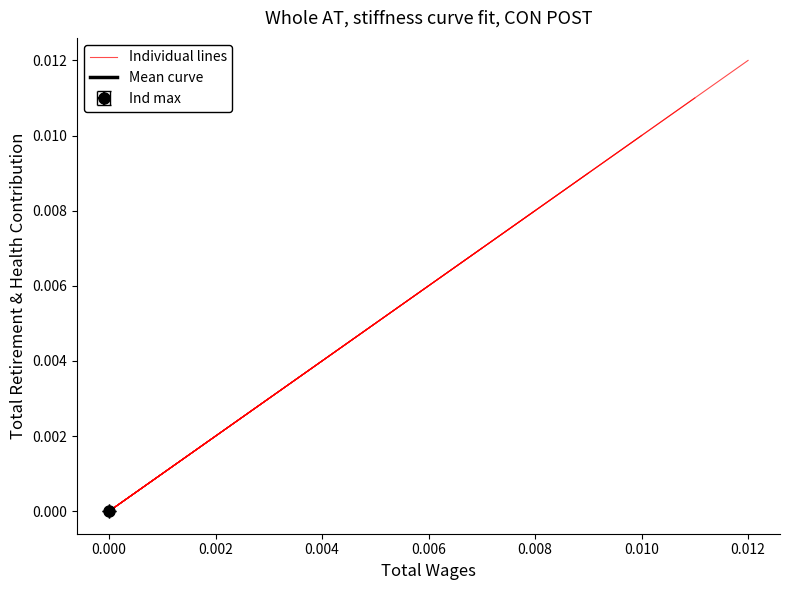

True or false: Mean curve and Individual lines intersect in this chart.

False